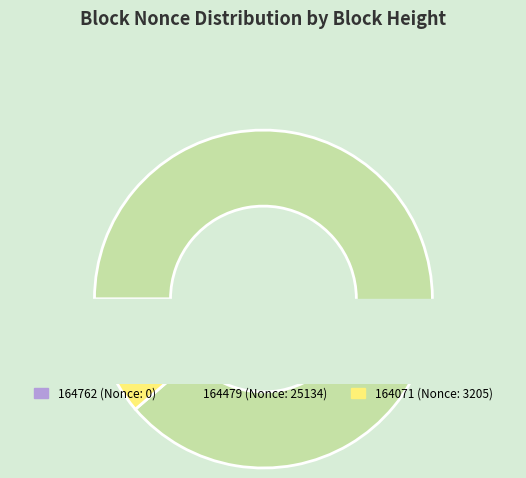

What percentage do 164071 and 164762 together represent?

11.3%